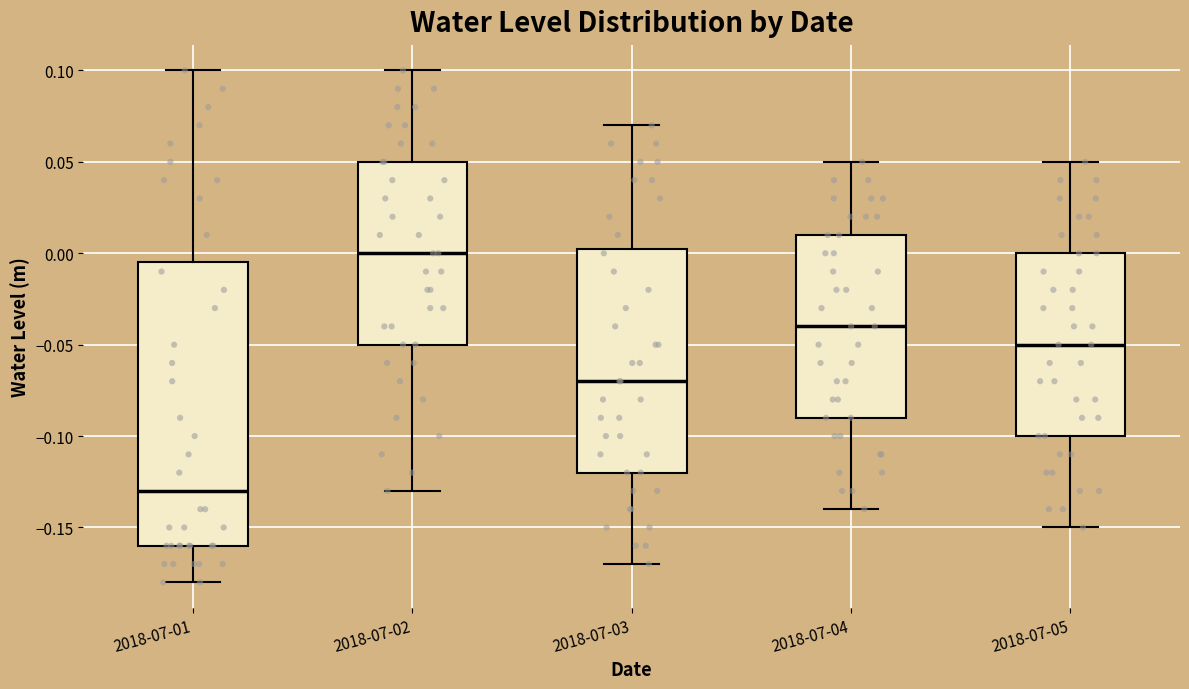

Which box has the lowest median line?

2018-07-01